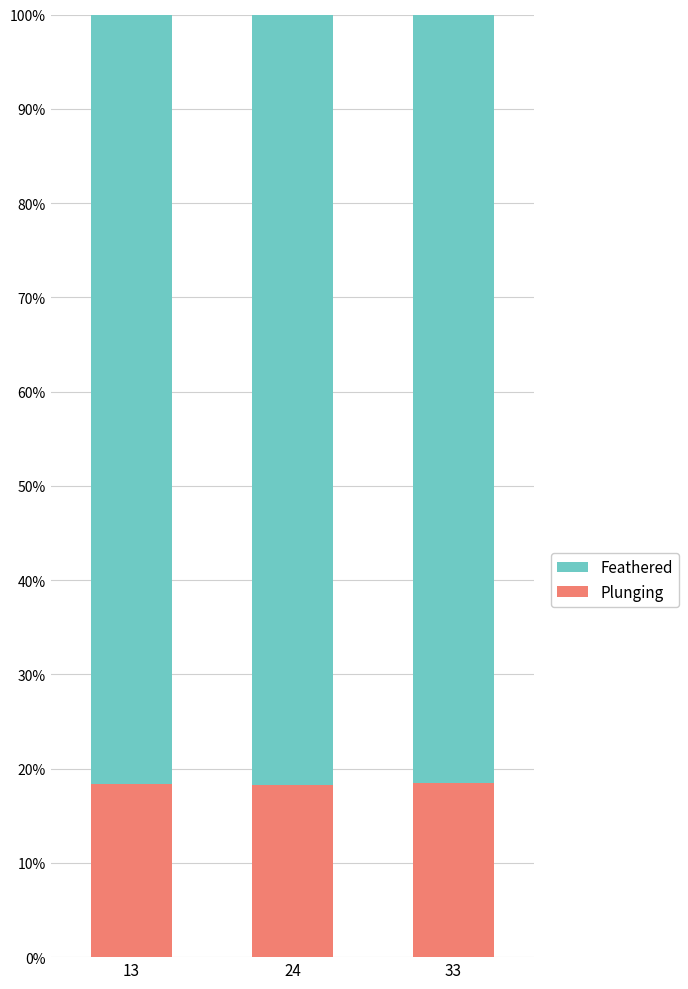

What is the total value across all series at 24?

100.0